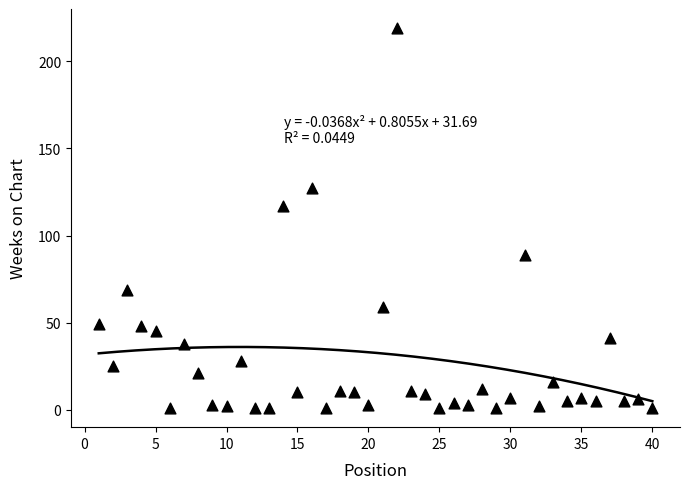

What is the range of Y values (max minus min)?

218